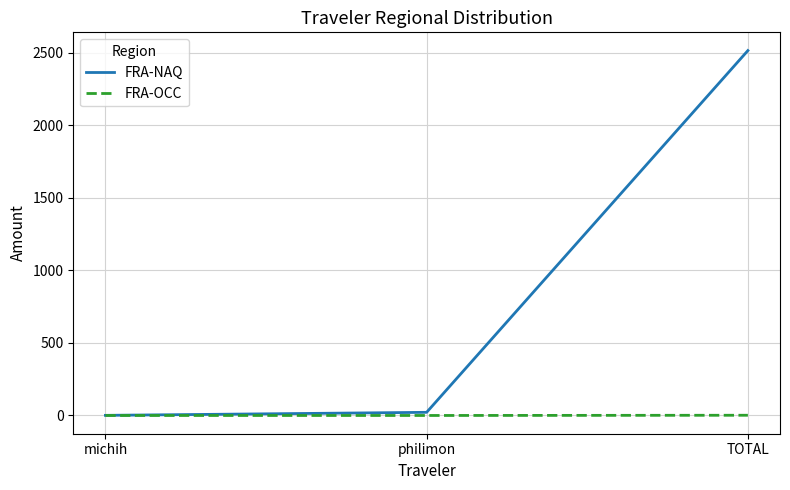

What is the highest value of the FRA-NAQ series?

2515.8